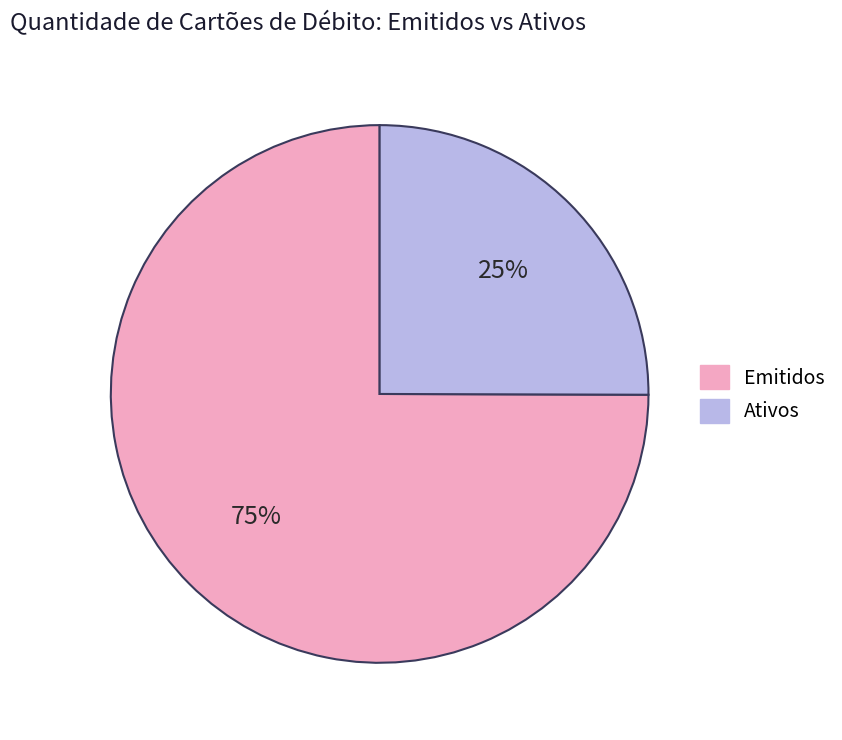

Rank the categories by value from highest to lowest.

Emitidos, Ativos